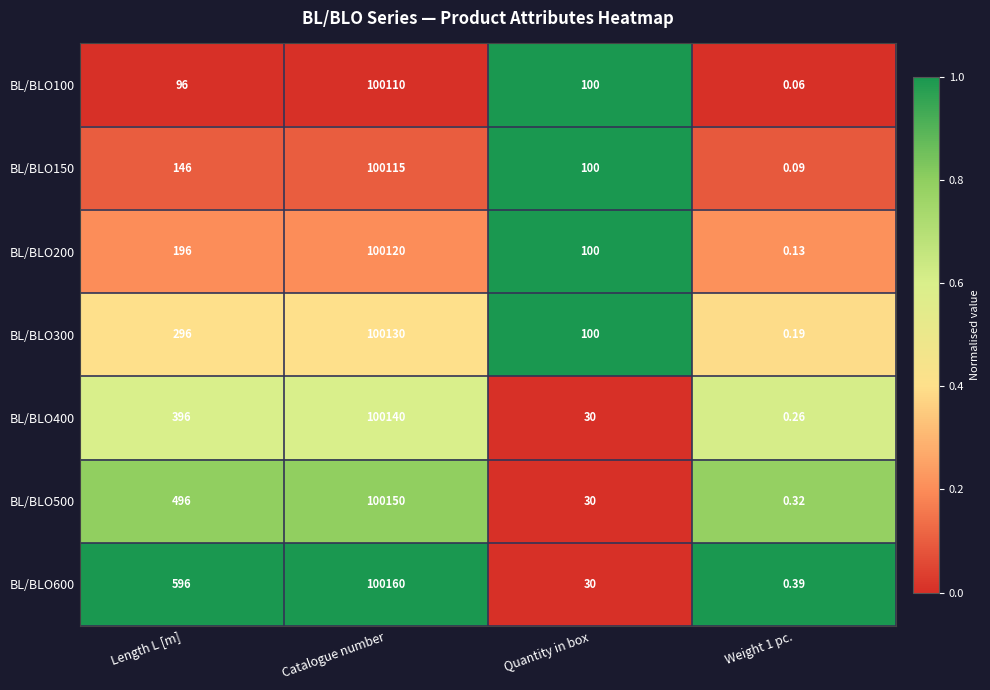

Which series changed the most between Catalogue number and Weight 1 pc.?

BL/BLO600